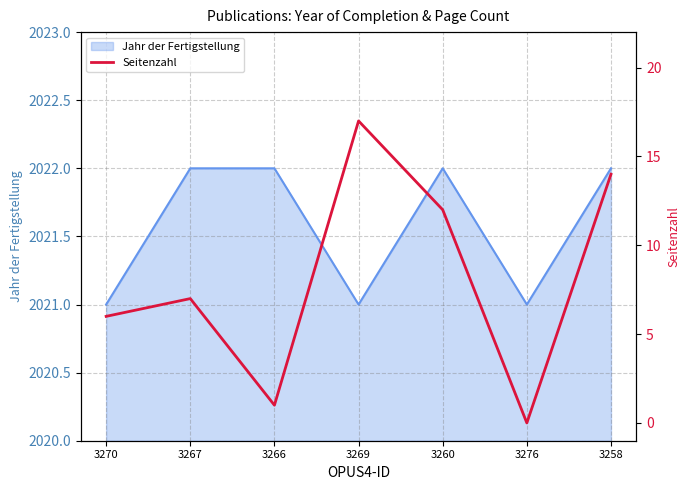

What is the sum of all values?

57